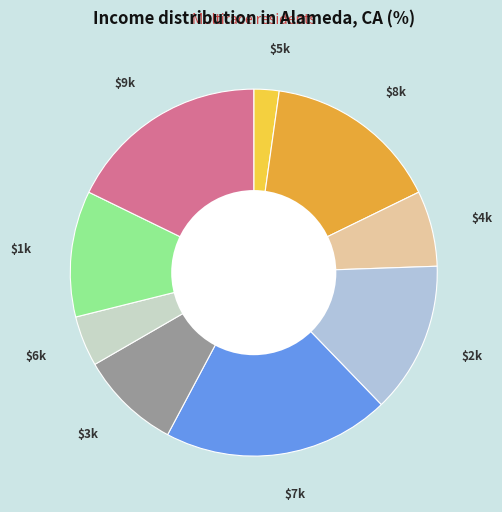

What is the smallest slice in the pie chart?

5